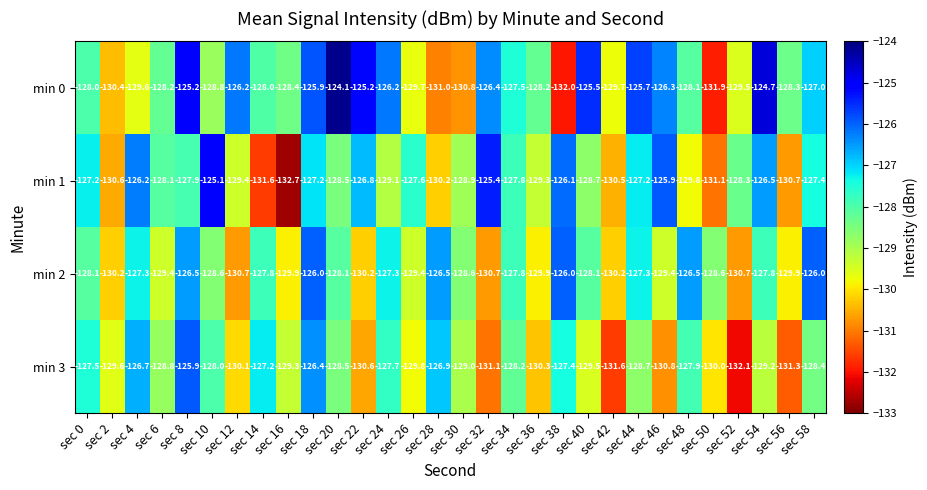

Where is min 1 nearest to the value -128?

sec 6